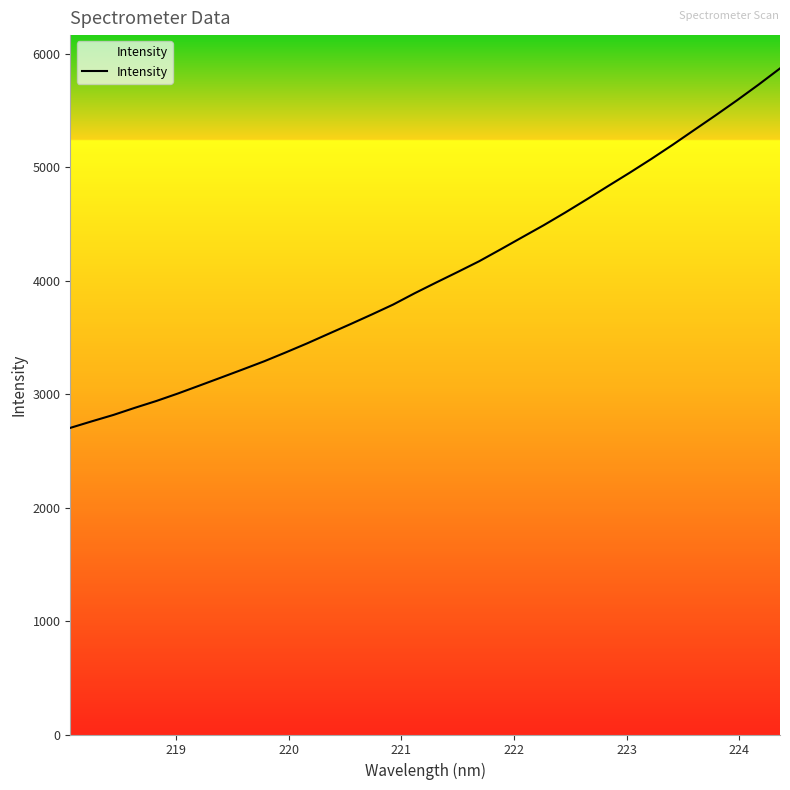

What is the minimum value shown in the chart?

2701.7